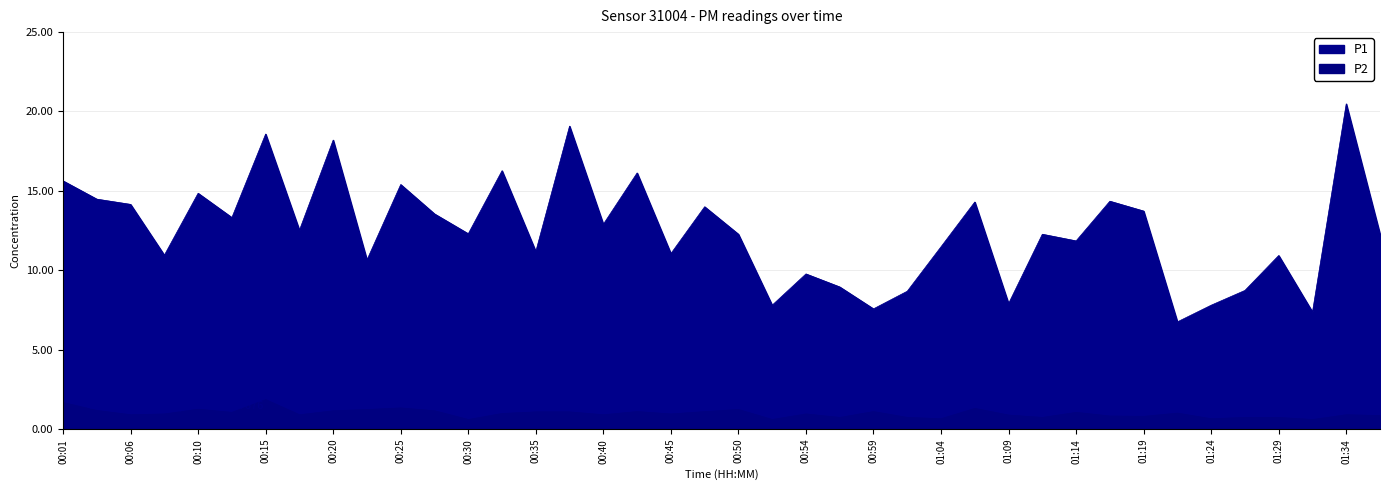

What position from the right is 01:36?

1